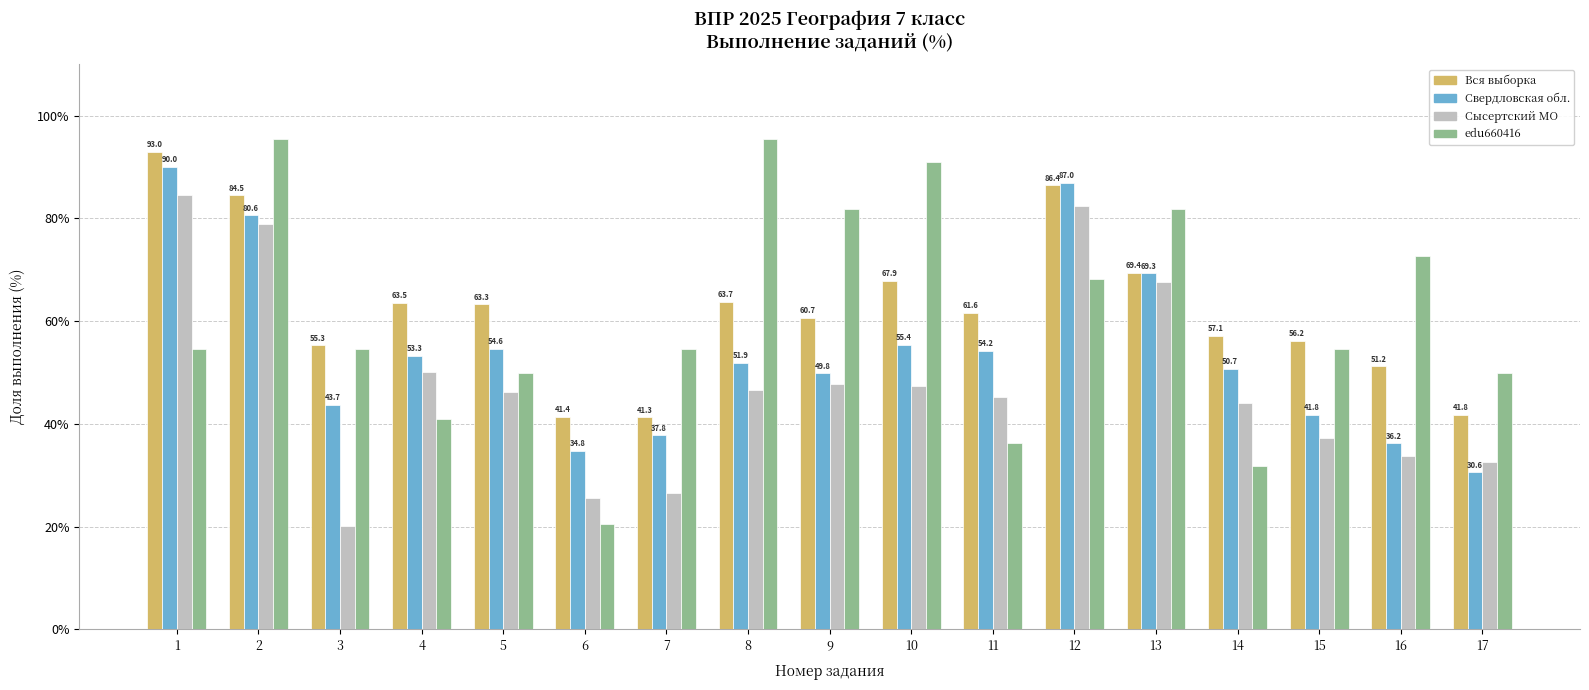

What is the greatest value displayed?

95.5